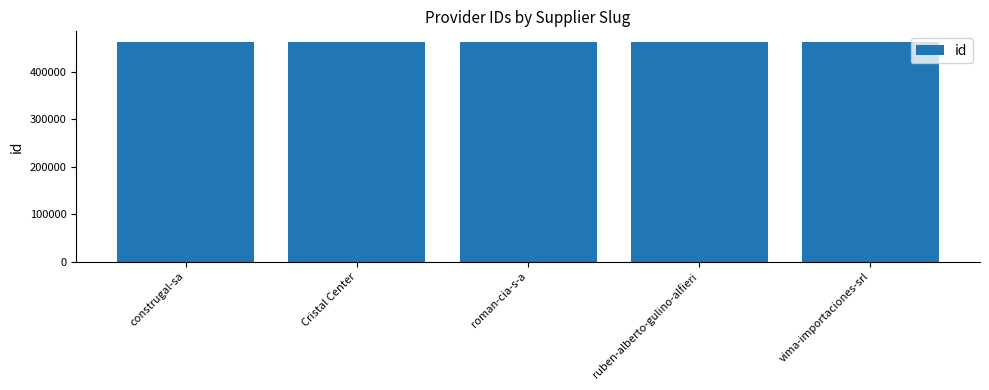

What is the label of the 2nd bar from the right?

ruben-alberto-gulino-alfieri